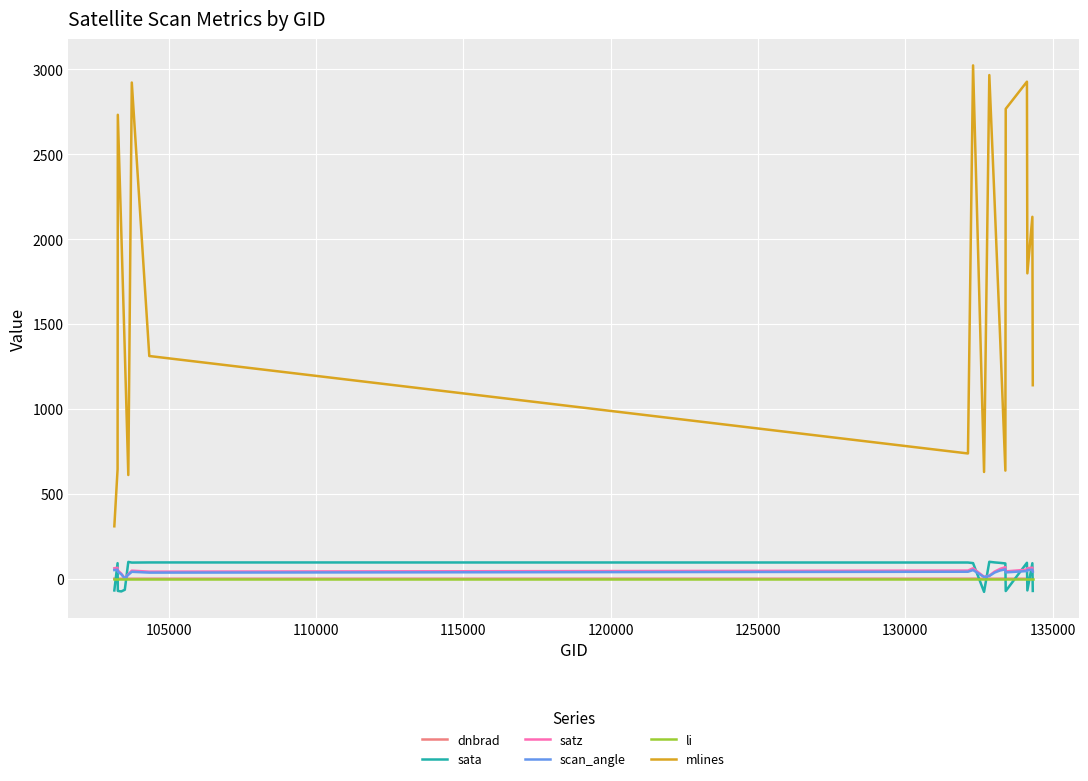

What is the smallest value displayed?

-77.2